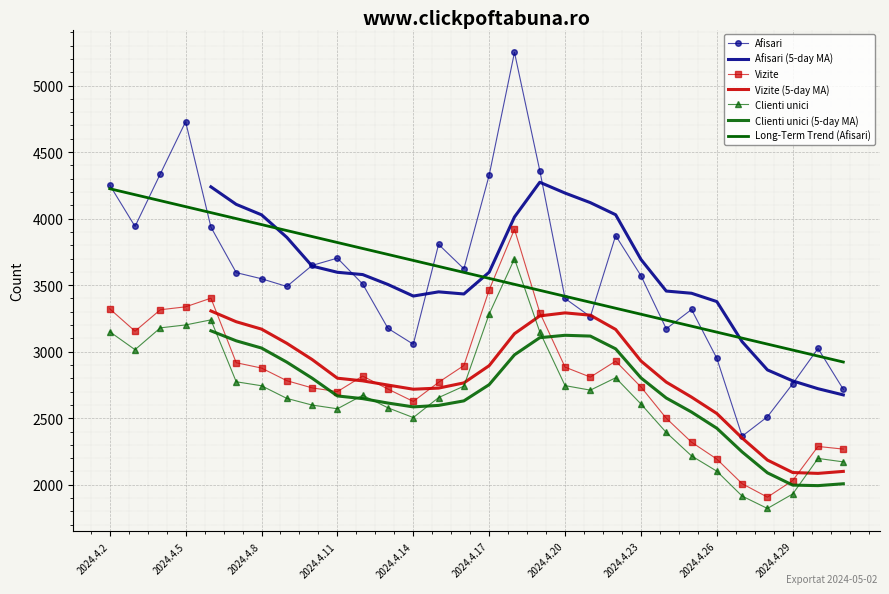

True or false: Vizite and Clienti unici intersect in this chart.

False